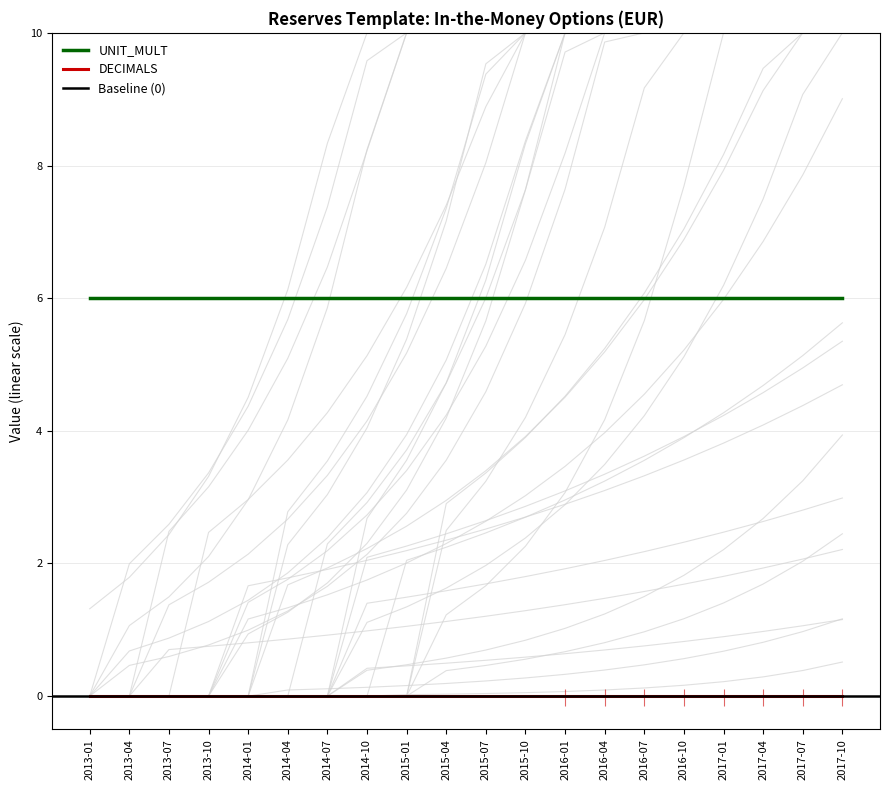

What is the lowest value of the UNIT_MULT series?

6